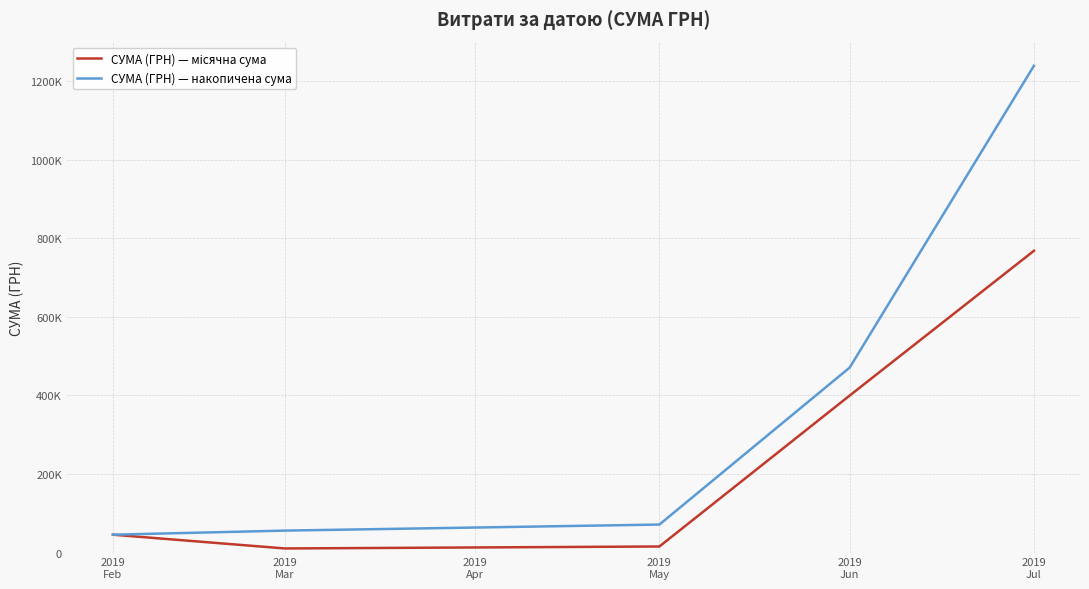

Does the chart have visible grid lines?

Yes